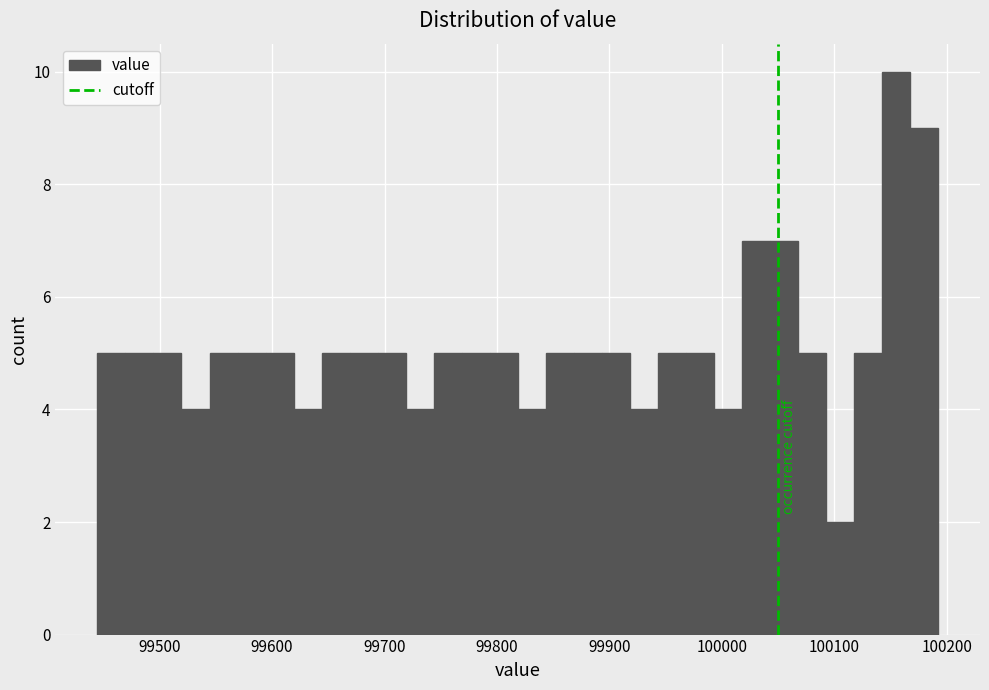

Read against the x-axis, roughly where is the centre of the tallest bar?

100150